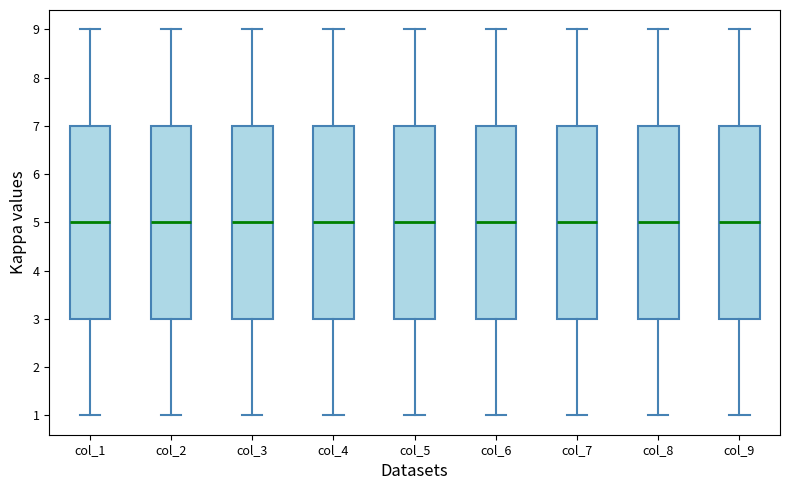

Reading left to right, transcribe this box plot: for each box, give where its median line is, the range the box spans, and where its two whiskers end, as read against the y-axis. The values are not printed on the chart, so give them approximately, as read against the axis.

col_1: median 5, box 3 to 7, whiskers 1 to 9
col_2: median 5, box 3 to 7, whiskers 1 to 9
col_3: median 5, box 3 to 7, whiskers 1 to 9
col_4: median 5, box 3 to 7, whiskers 1 to 9
col_5: median 5, box 3 to 7, whiskers 1 to 9
col_6: median 5, box 3 to 7, whiskers 1 to 9
col_7: median 5, box 3 to 7, whiskers 1 to 9
col_8: median 5, box 3 to 7, whiskers 1 to 9
col_9: median 5, box 3 to 7, whiskers 1 to 9